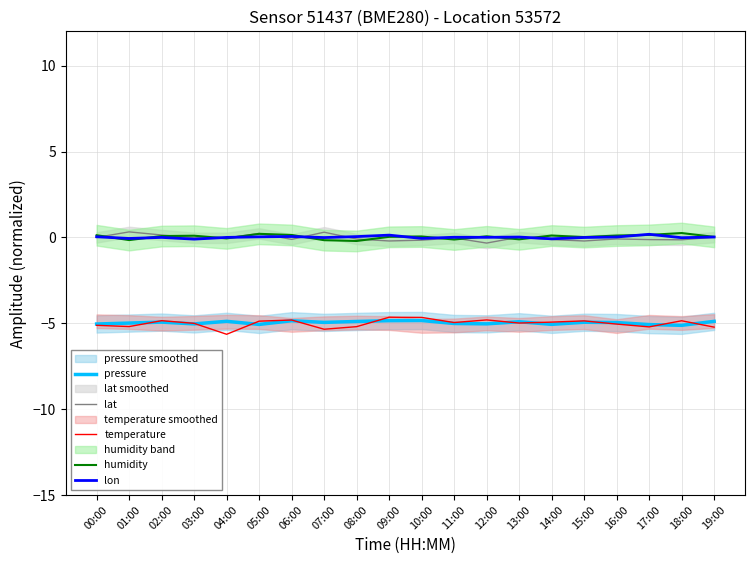

Where is the first local maximum for temperature?

02:00